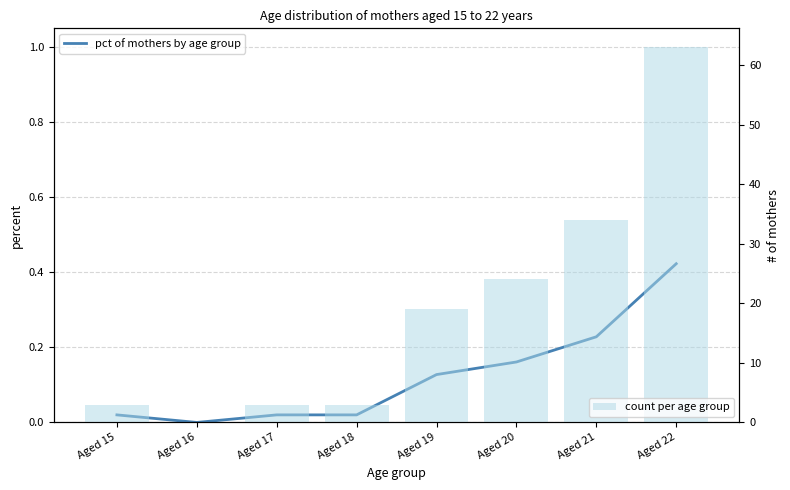

The count per age group series shows 34.0 at Aged 21. True or false?

True